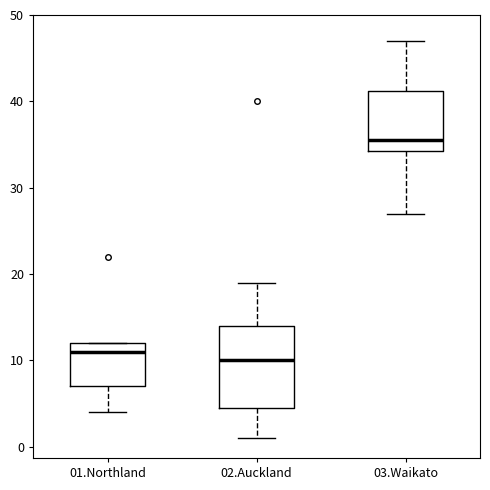

Where is the lower edge of the box for 01.Northland on the y-axis? The values are not printed on the chart, so give them approximately, as read against the axis.

7